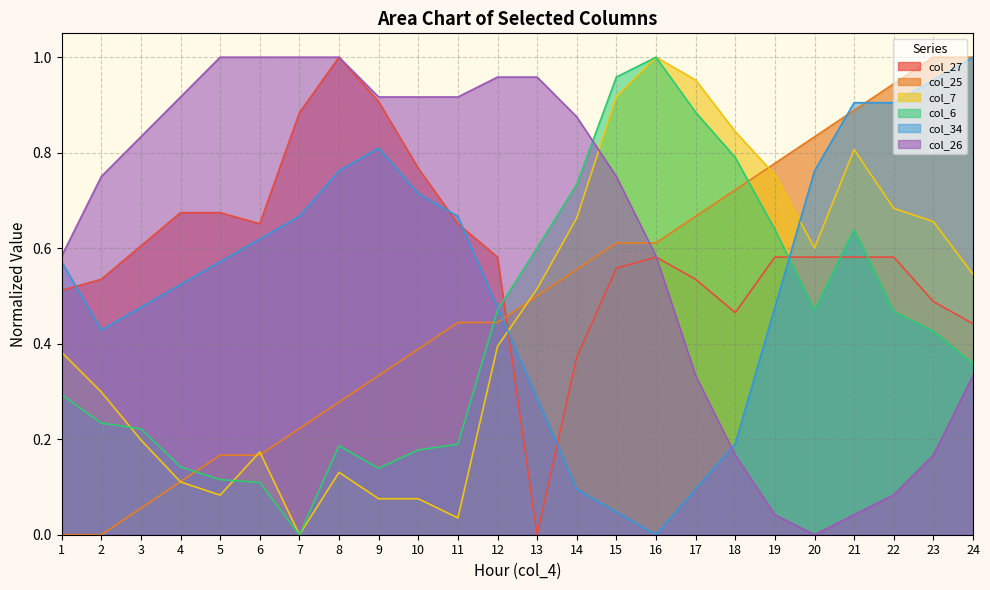

Rank the categories by col_26 value from lowest to highest.

20, 19, 21, 22, 18, 23, 17, 24, 1, 16, 2, 15, 3, 14, 4, 9, 10, 11, 12, 13, 5, 6, 7, 8